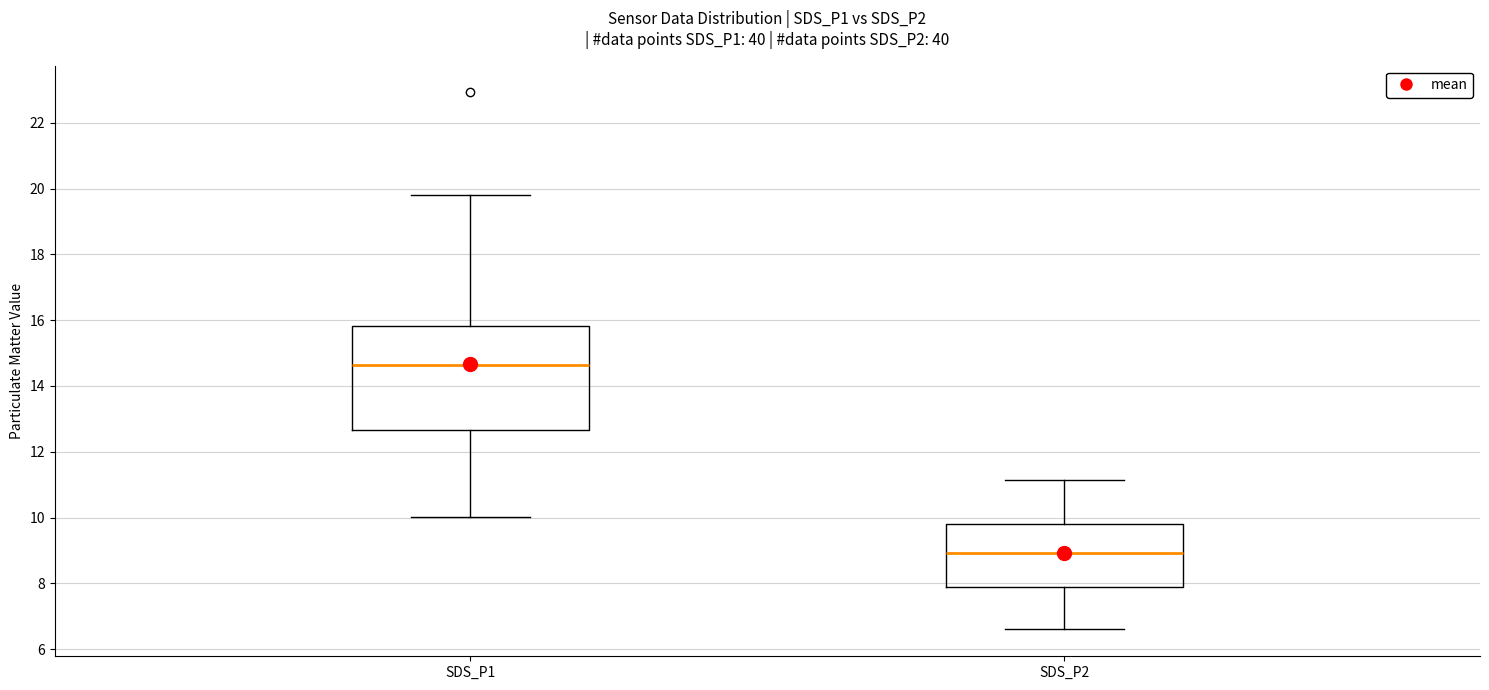

Where does the lower whisker of the box for SDS_P1 end on the y-axis? The values are not printed on the chart, so give them approximately, as read against the axis.

10.0